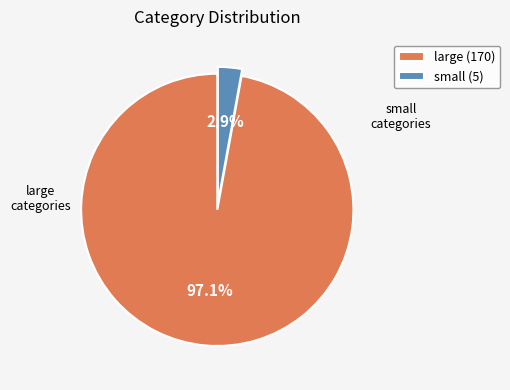

To the nearest percent, what is the difference between the largest and smallest slice percentages?

94%